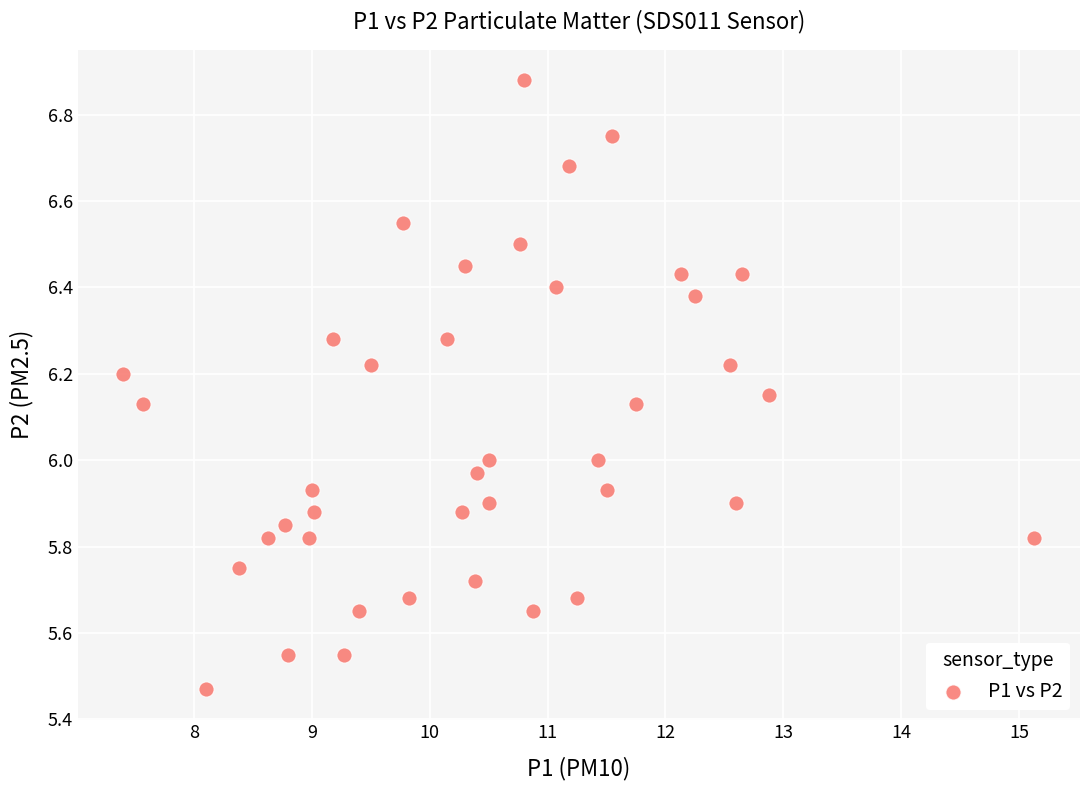

What is the range of Y values (max minus min)?

1.4